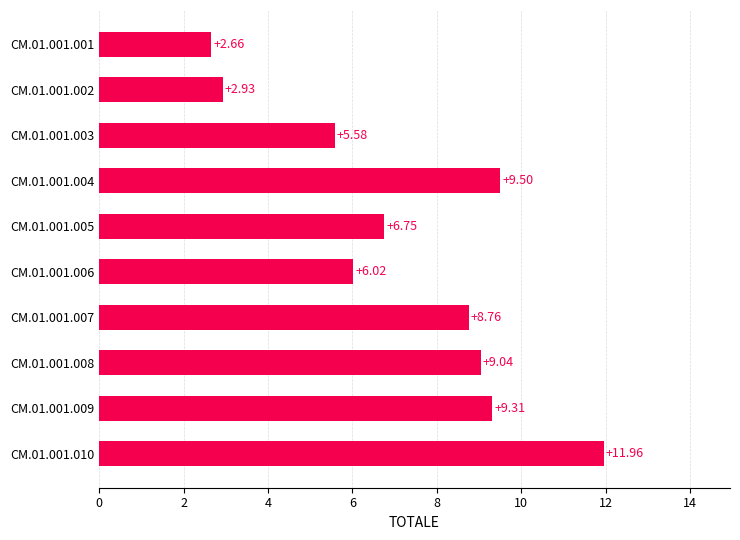

Rank the categories by value from highest to lowest.

CM.01.001.010, CM.01.001.004, CM.01.001.009, CM.01.001.008, CM.01.001.007, CM.01.001.005, CM.01.001.006, CM.01.001.003, CM.01.001.002, CM.01.001.001